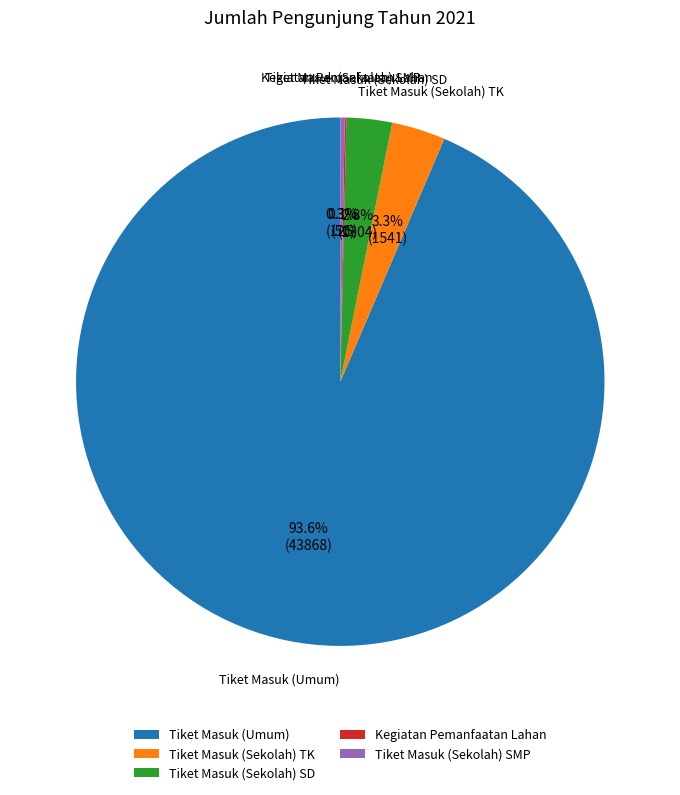

To the nearest percent, what percentage of the pie is Tiket Masuk (Umum)?

94%